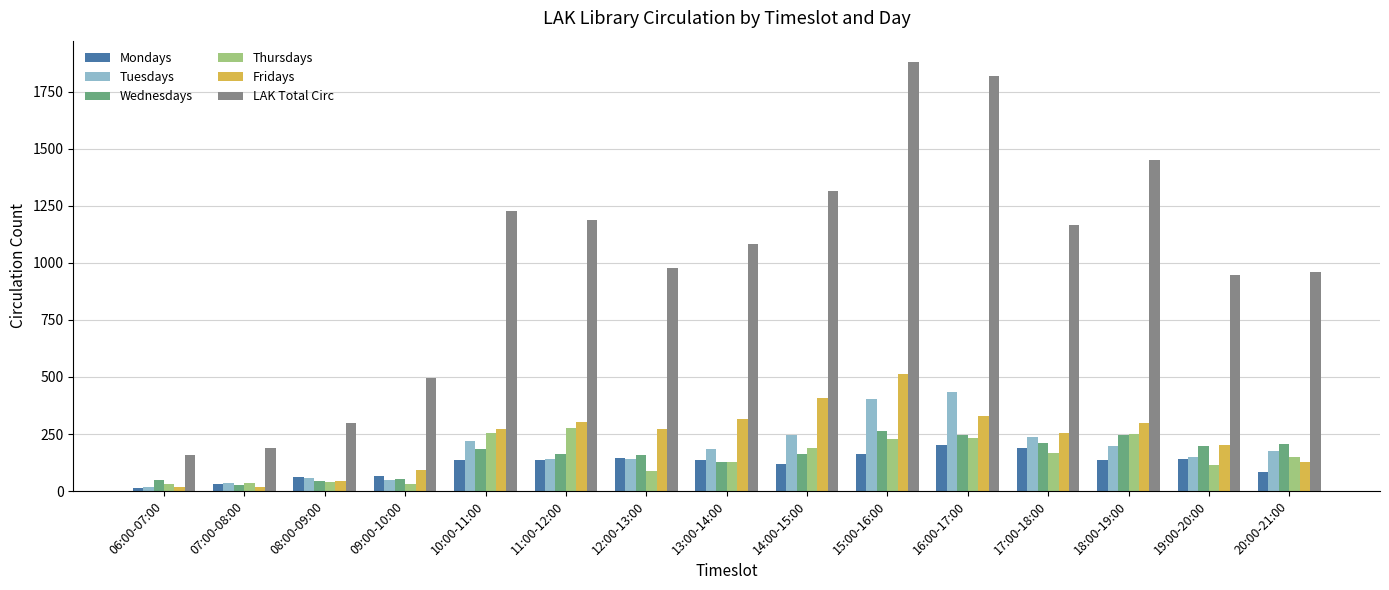

The Tuesdays series shows 58 at 17:00-18:00. True or false?

False